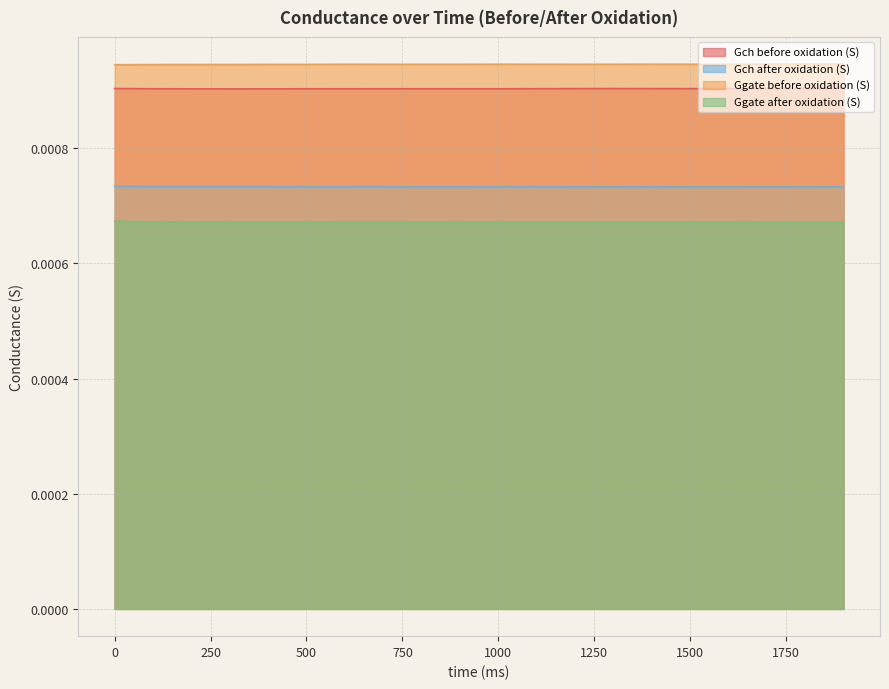

List the labels in order of Gch after oxidation (S) value, largest first.

0, 100, 200, 300, 1000, 400, 700, 1100, 500, 600, 1400, 1200, 800, 900, 1300, 1900, 1600, 1800, 1500, 1700